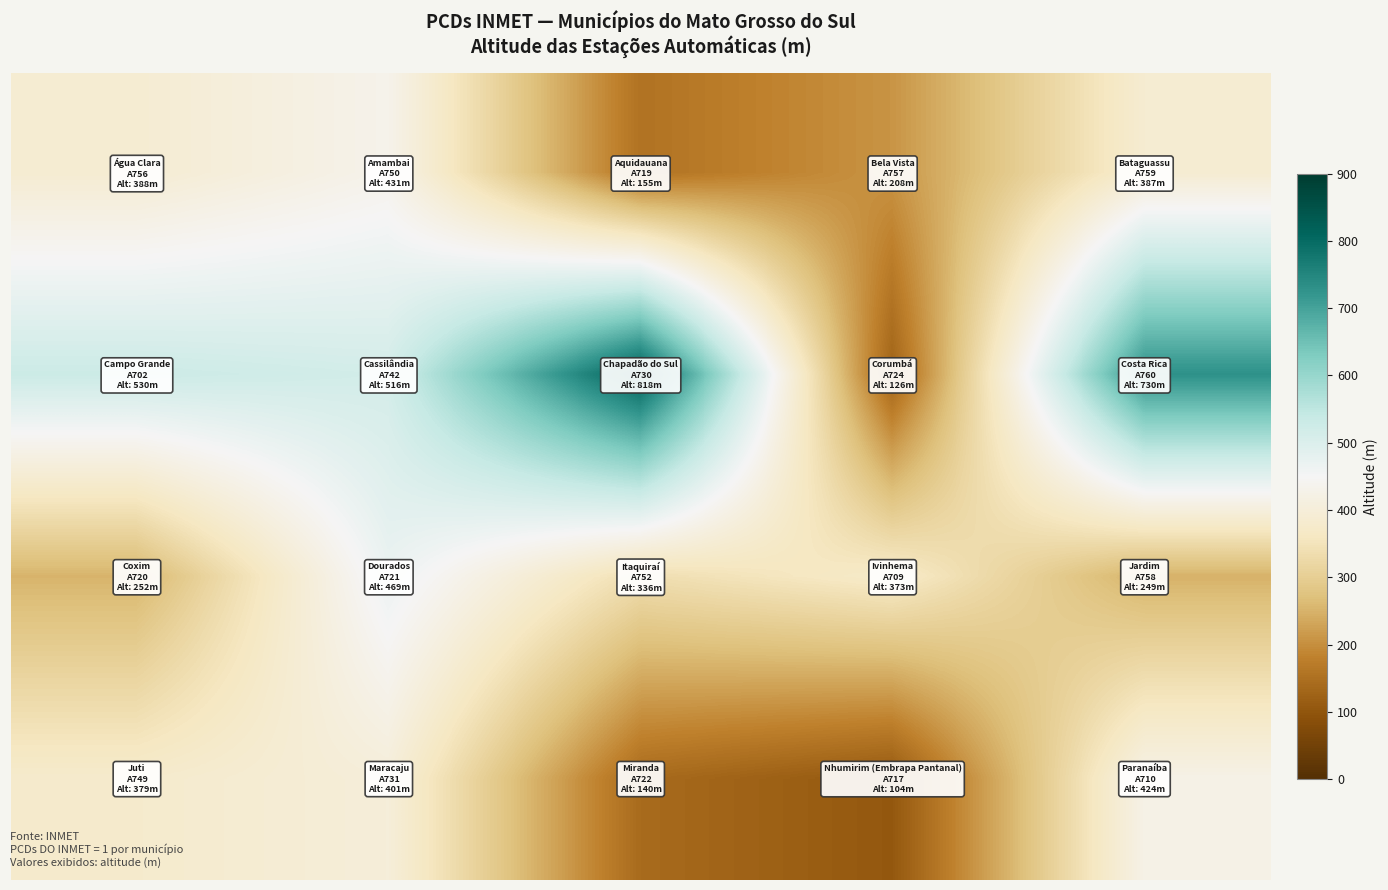

What is the minimum value shown in the chart?

104